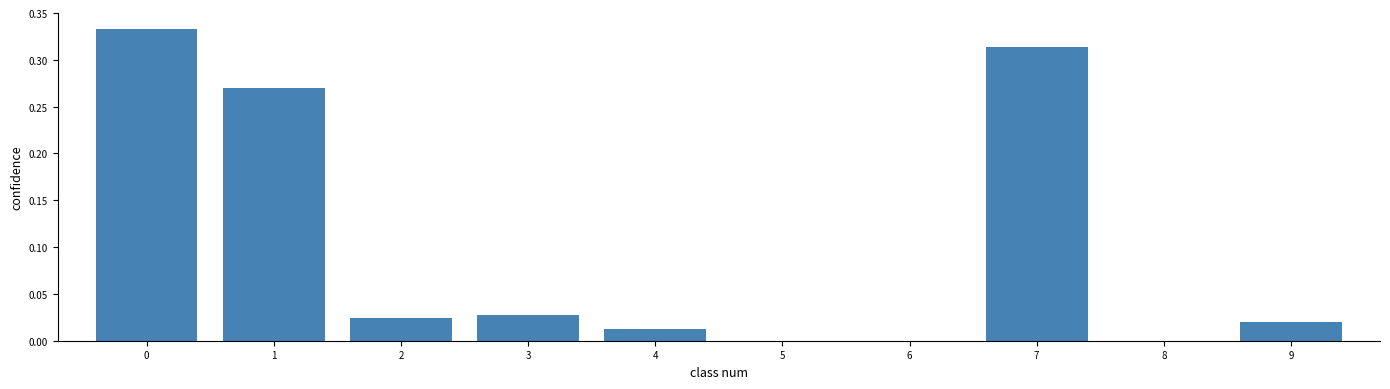

What is the change in value from 0 to 2?

-0.3